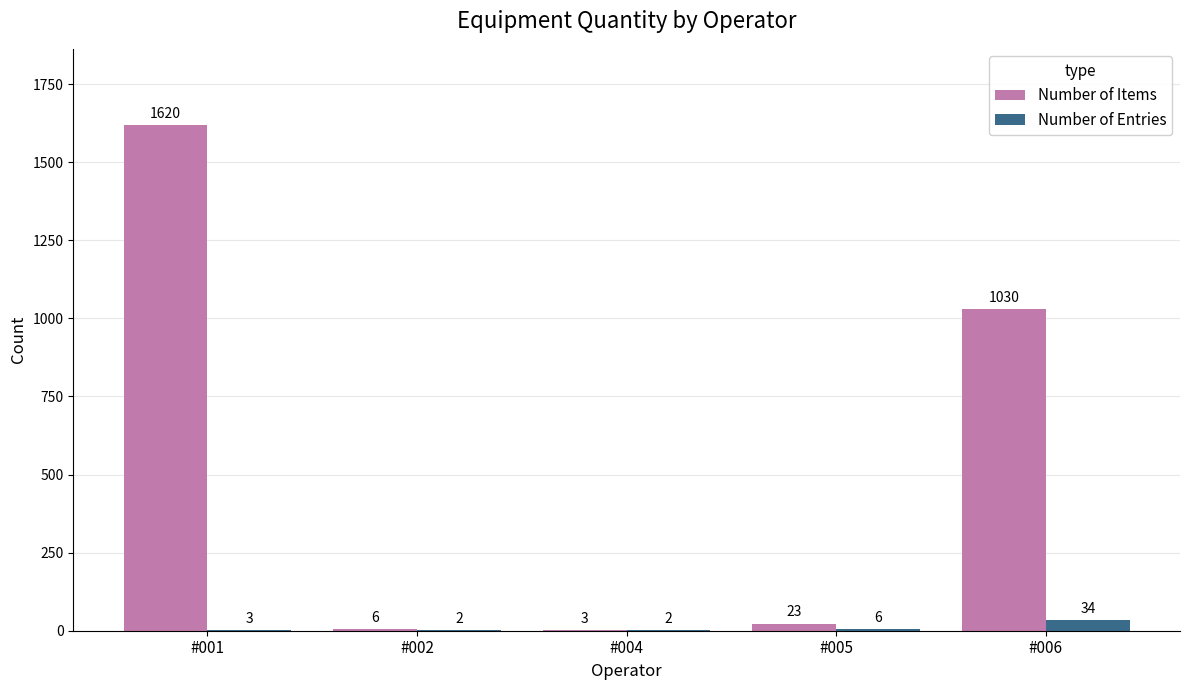

What is the sum of the Number of Items values at #006 and #004?

1033